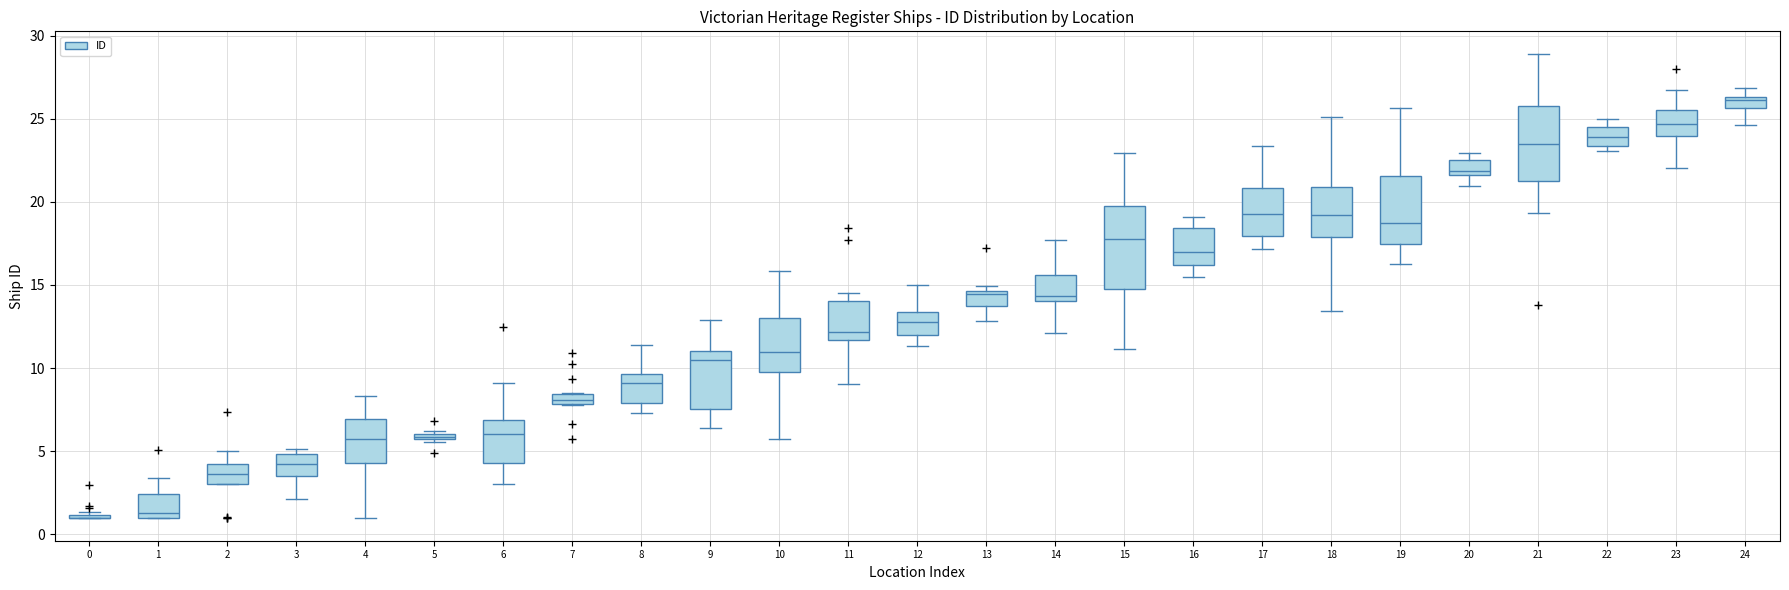

Where does the upper whisker of the box at x = 8 end on the y-axis? The values are not printed on the chart, so give them approximately, as read against the axis.

11.5